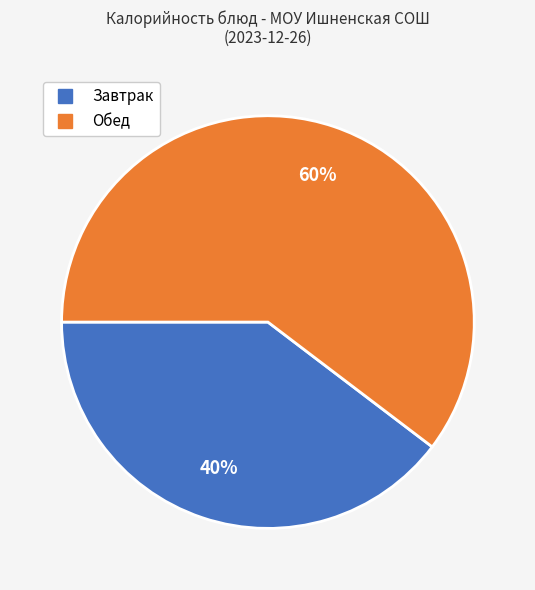

Is there any slice that represents more than half of the pie?

Yes